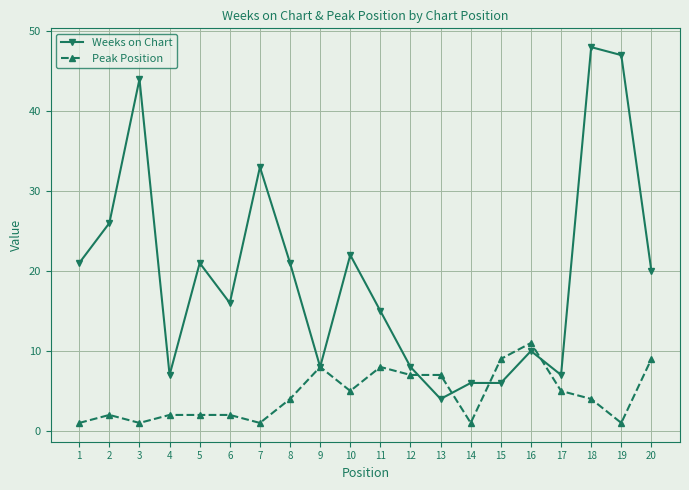

Is the value of Weeks on Chart at 16 greater than the value of Peak Position at 2?

Yes